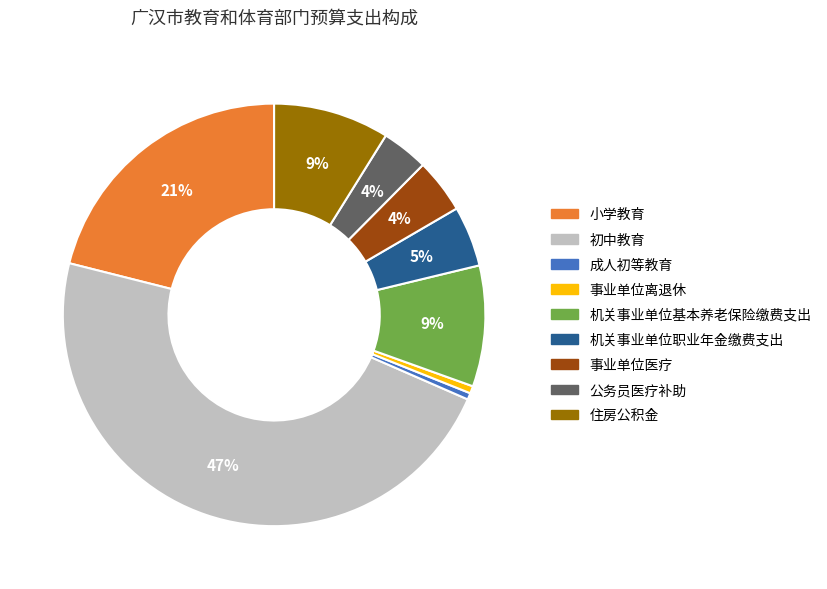

Is 初中教育 the majority of the pie?

No